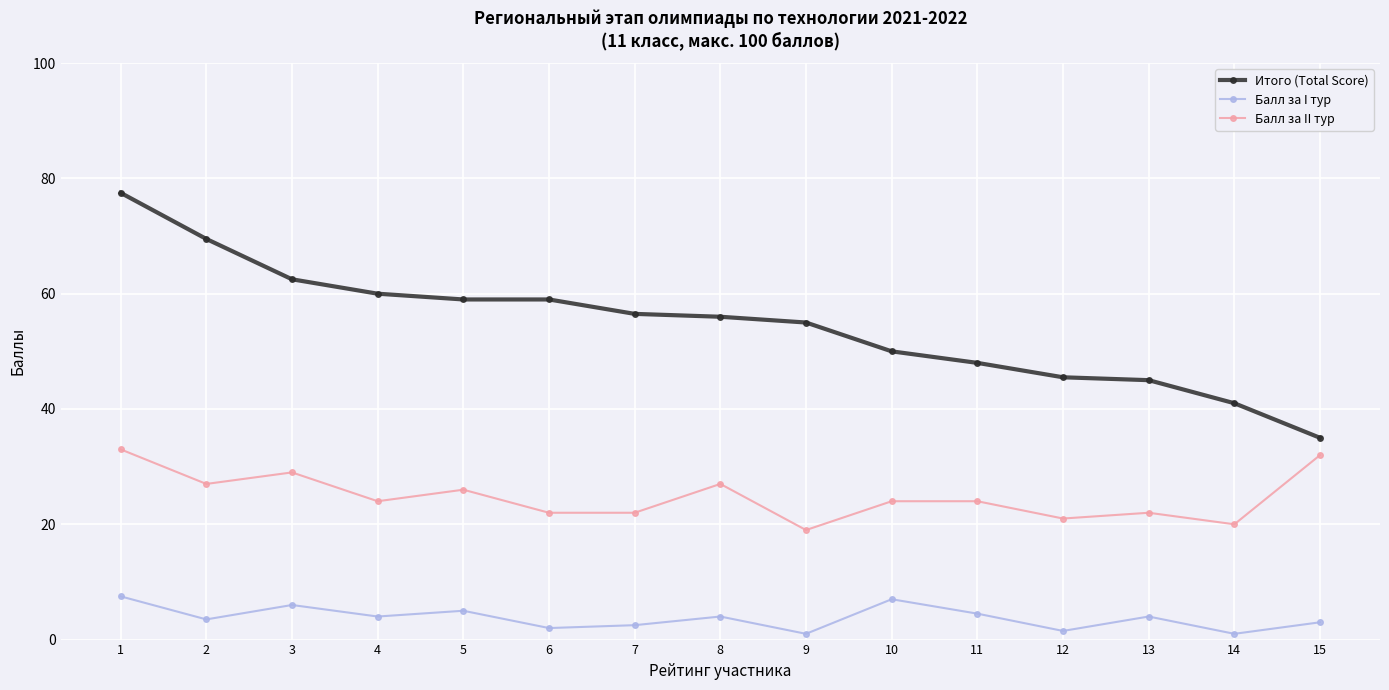

Reading left to right, transcribe all the data shown in this chart.

Итого (Total Score): 77.5	69.5	62.5	60.0	59.0	59.0	56.5	56.0	55.0	50.0	48.0	45.5	45.0	41.0	35.0
Балл за I тур: 7.5	3.5	6.0	4.0	5.0	2.0	2.5	4.0	1.0	7.0	4.5	1.5	4.0	1.0	3.0
Балл за II тур: 33.0	27.0	29.0	24.0	26.0	22.0	22.0	27.0	19.0	24.0	24.0	21.0	22.0	20.0	32.0